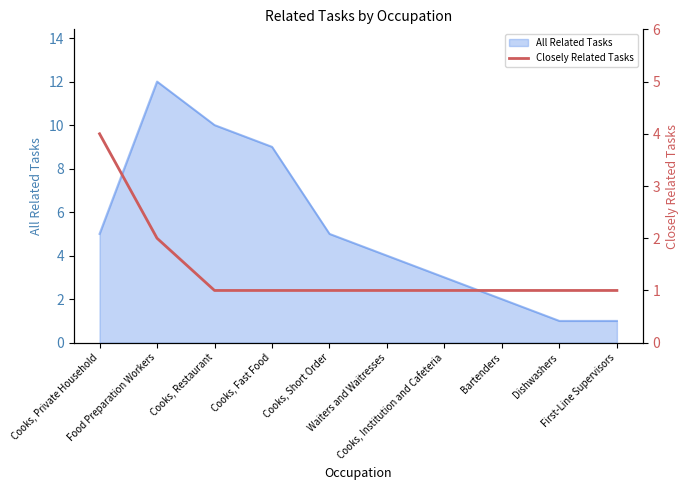

What is the highest value of the All Related Tasks series?

12